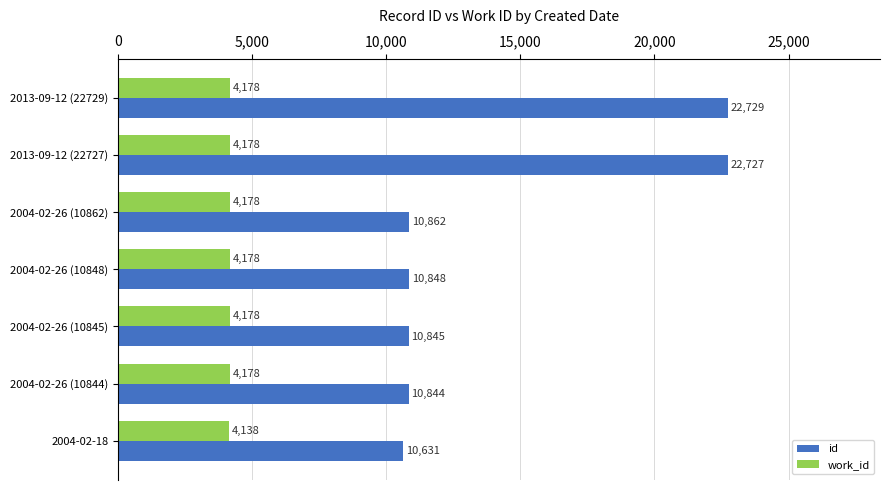

List the series in order of their peak value, highest first.

id, work_id